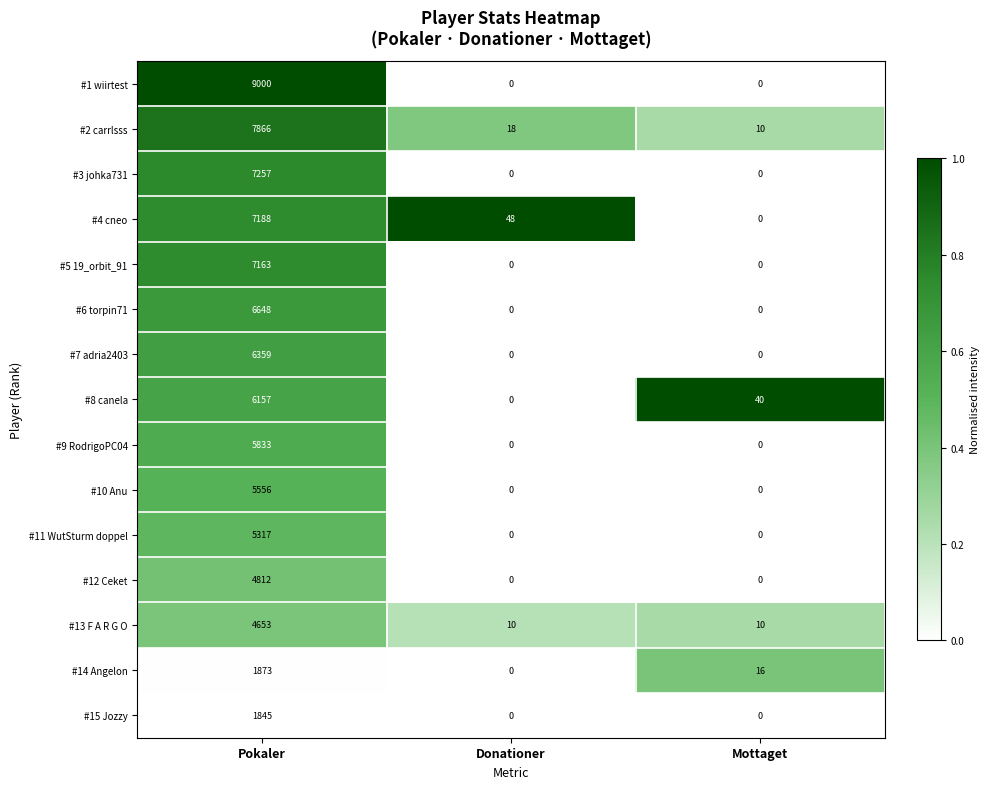

What is the difference between the maximum and second lowest values in the #5 19_orbit_91 series?

7163